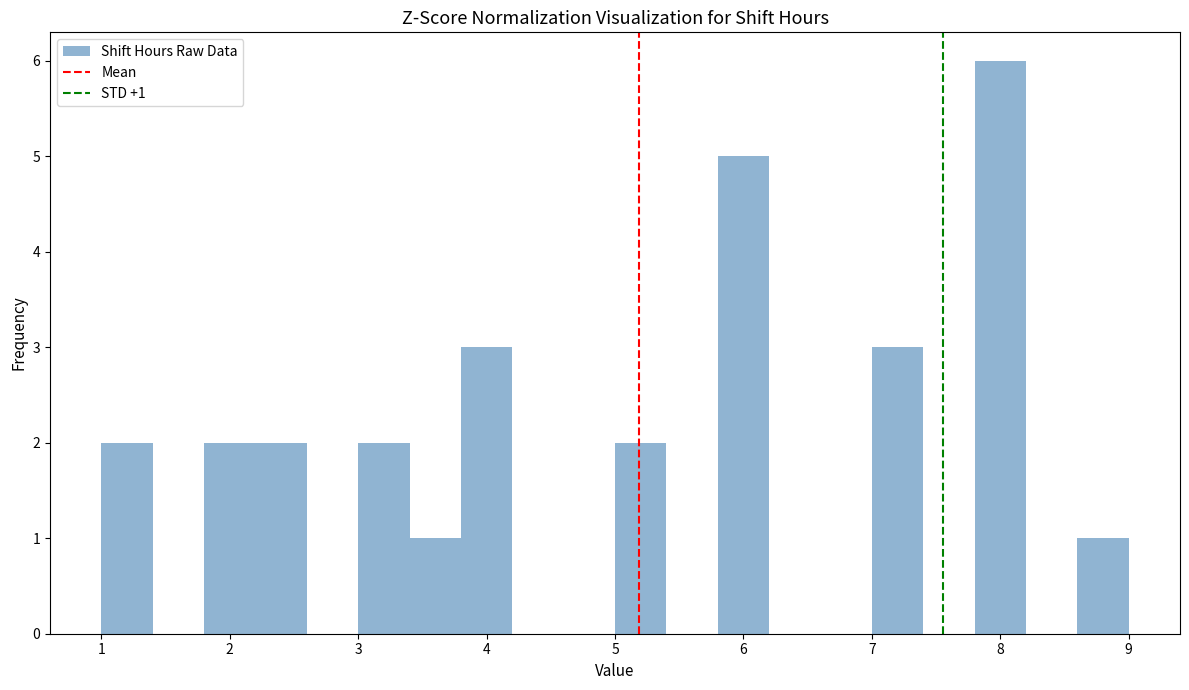

Over which range of the x-axis is the bar tallest?

7.8 to 8.2